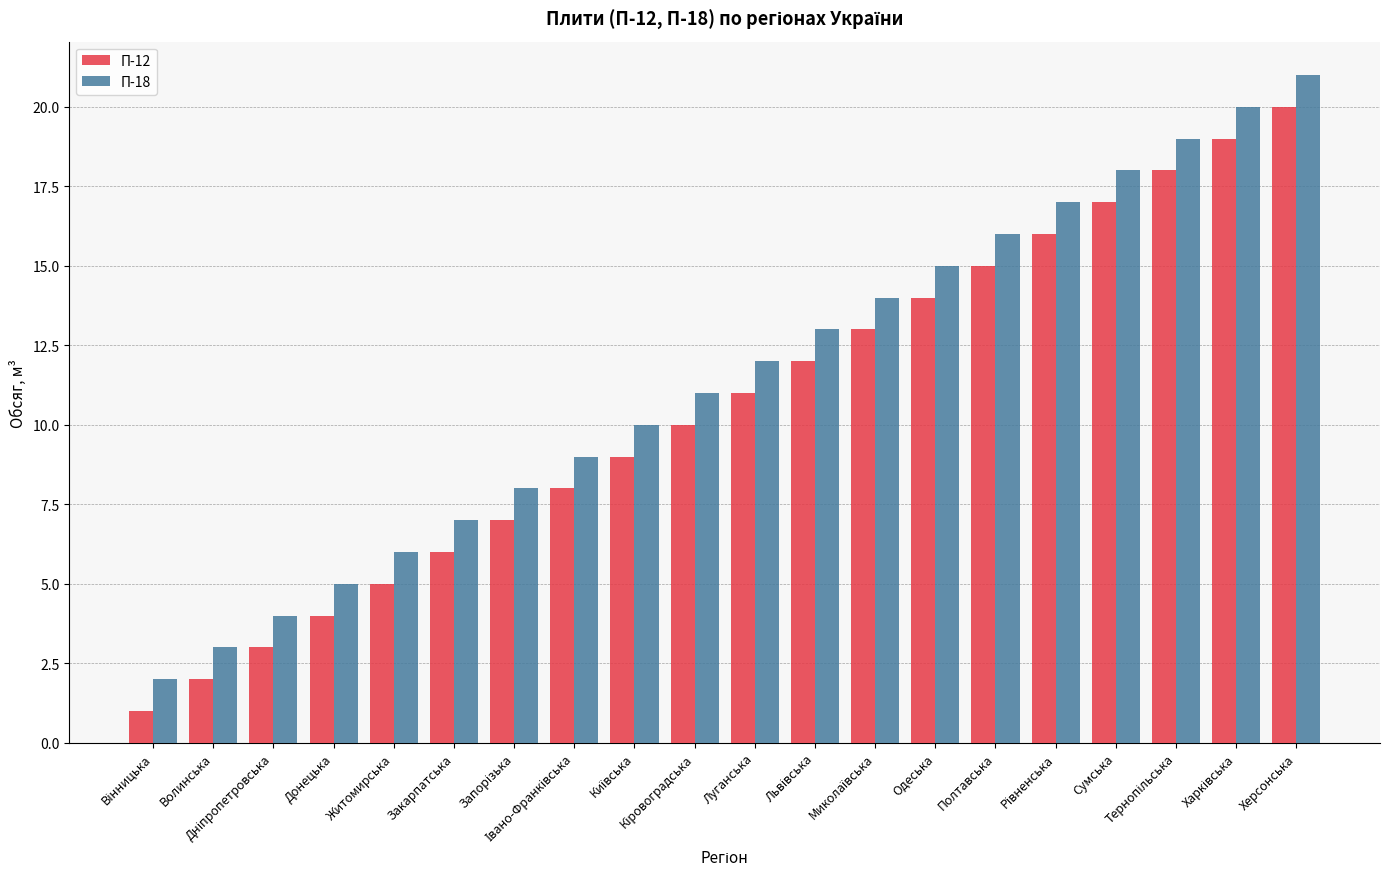

Which series has the largest total across all categories?

П-18